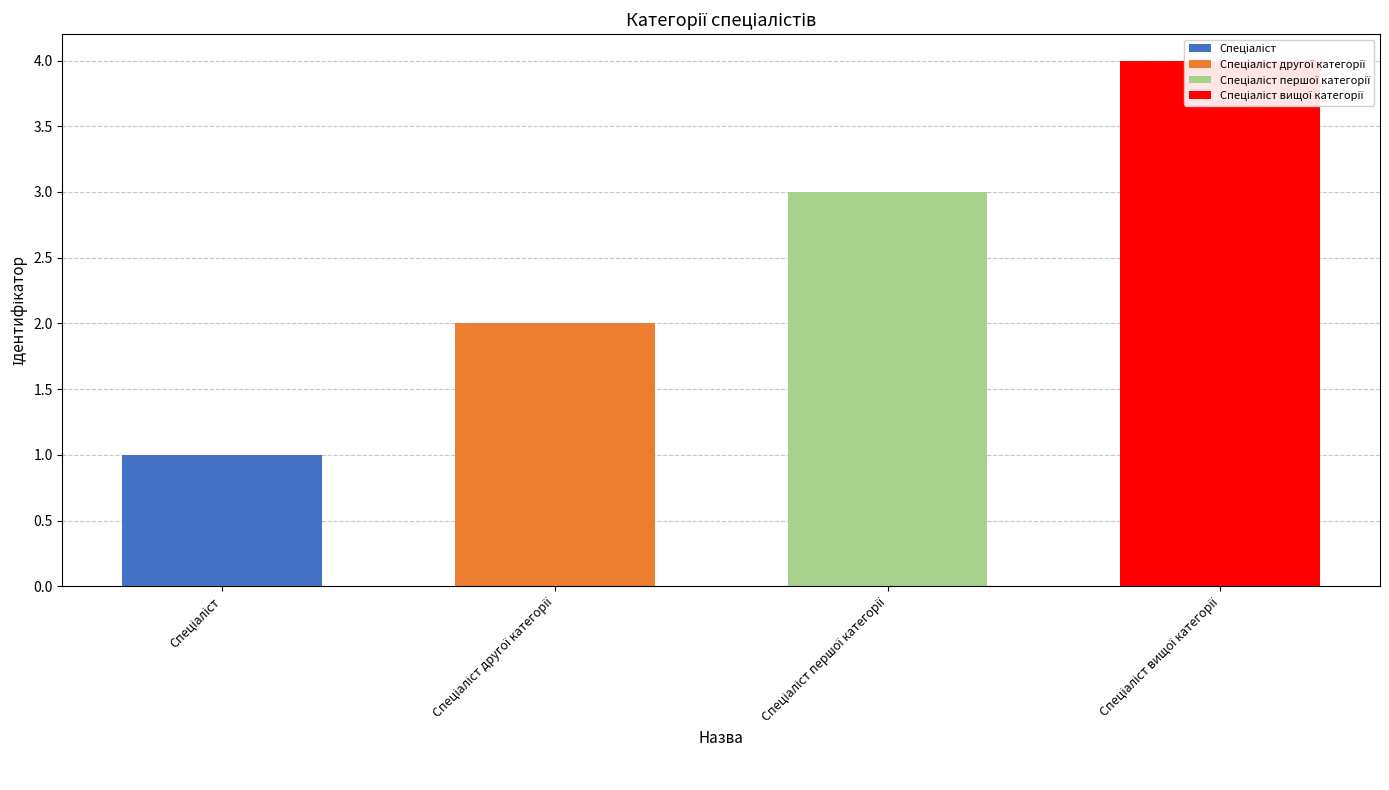

Approximately how many times larger is the value at Спеціаліст compared to Спеціаліст другої категорії?

0.5